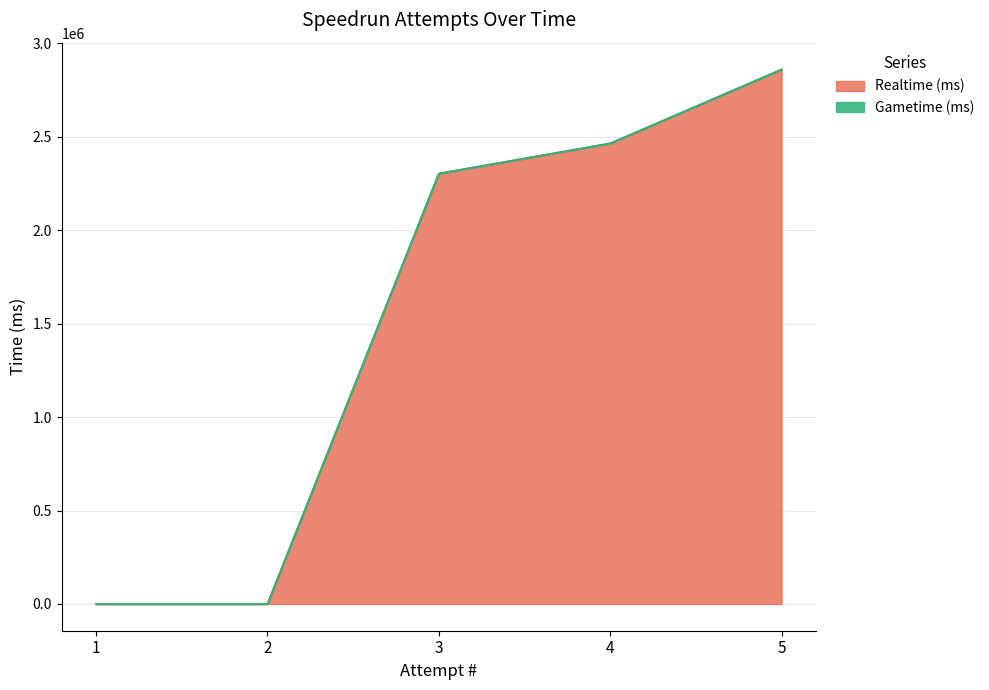

At which label is the value closest to 1430126?

3